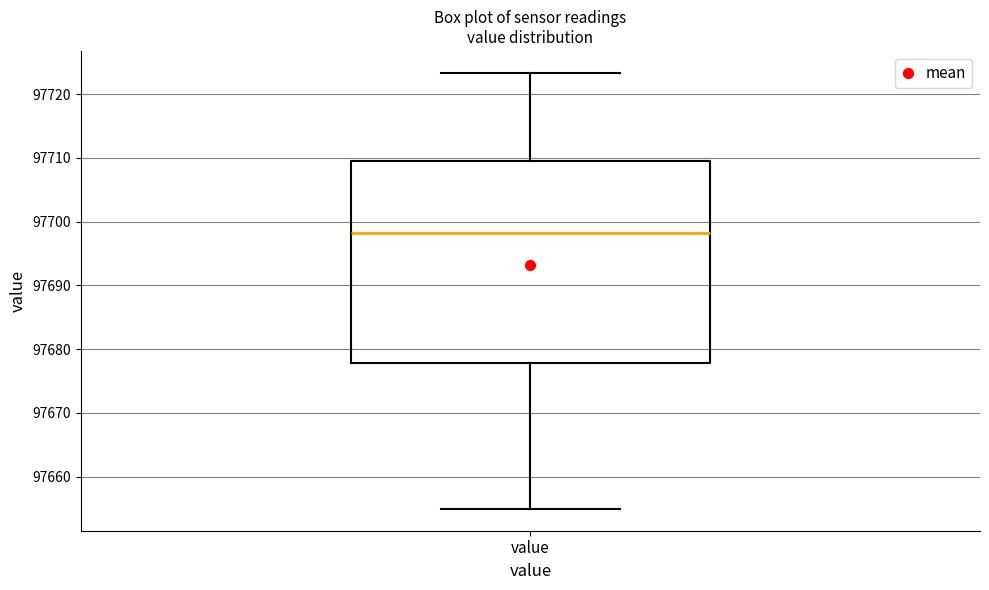

Read this box plot against the y-axis: the position of the median line, the range covered by the box, and the ends of both whiskers. The values are not printed on the chart, so give them approximately, as read against the axis.

median 97698, box 97678 to 97709, whiskers 97655 to 97723